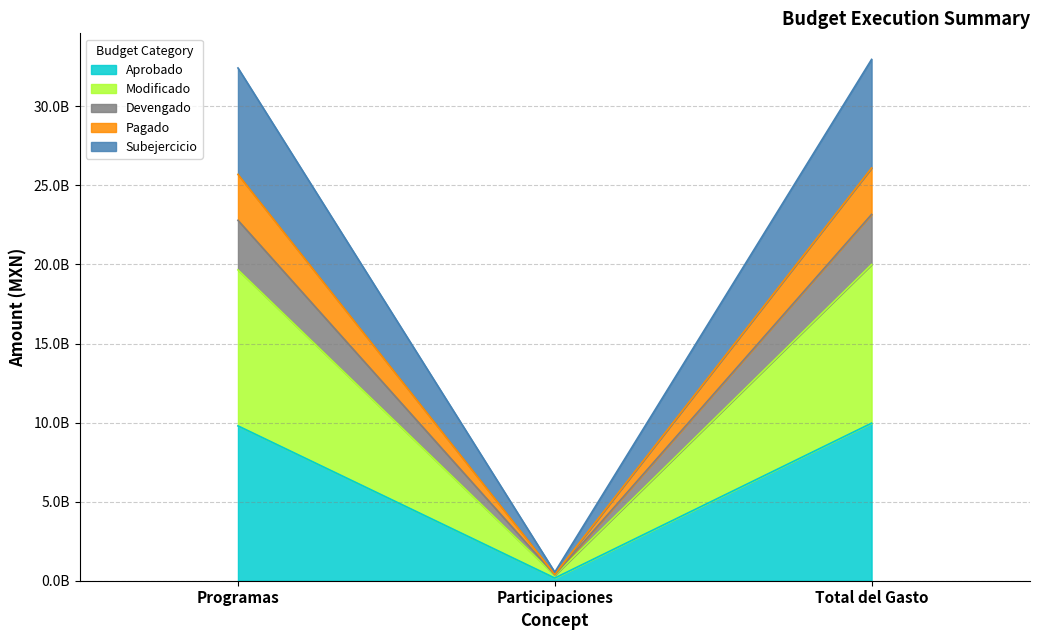

How many values in the Aprobado series exceed 9793451813?

1